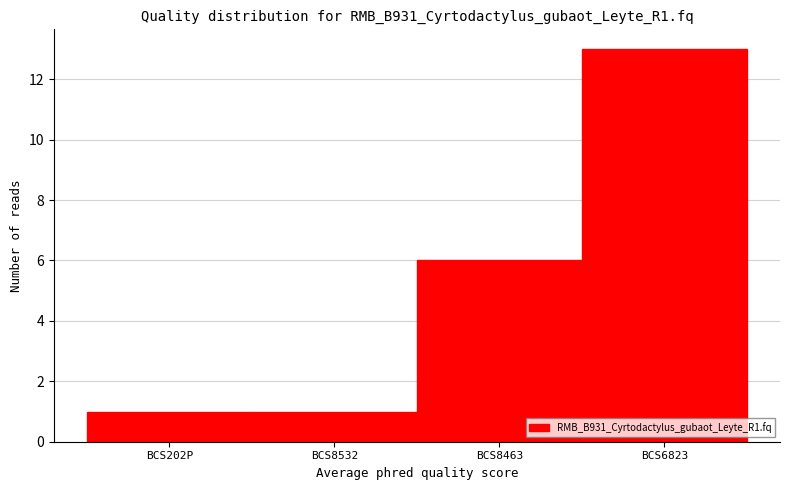

Reading left to right, extract all data points from this chart.

BCS202P=1	BCS8532=1	BCS8463=6	BCS6823=13